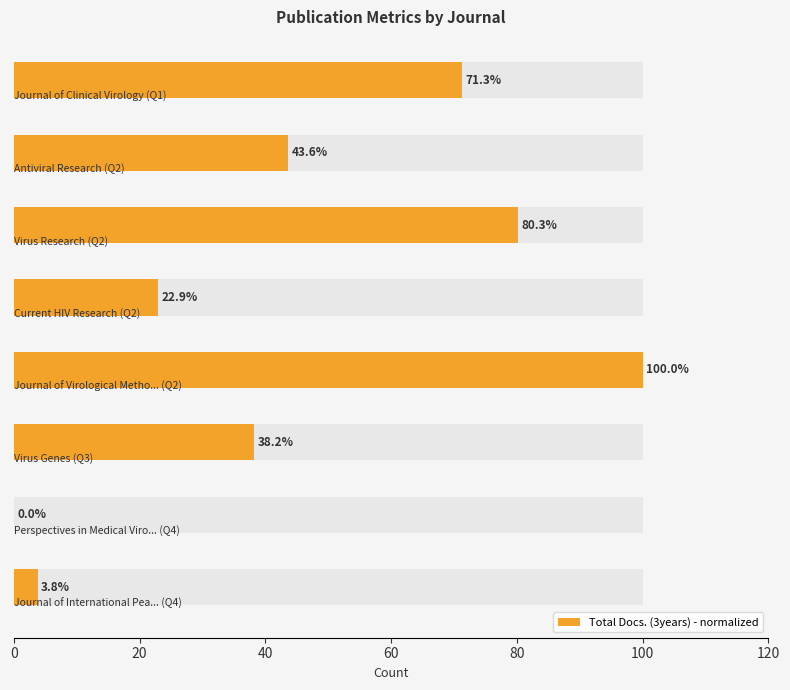

Which has a higher value, 80 or 0?

80